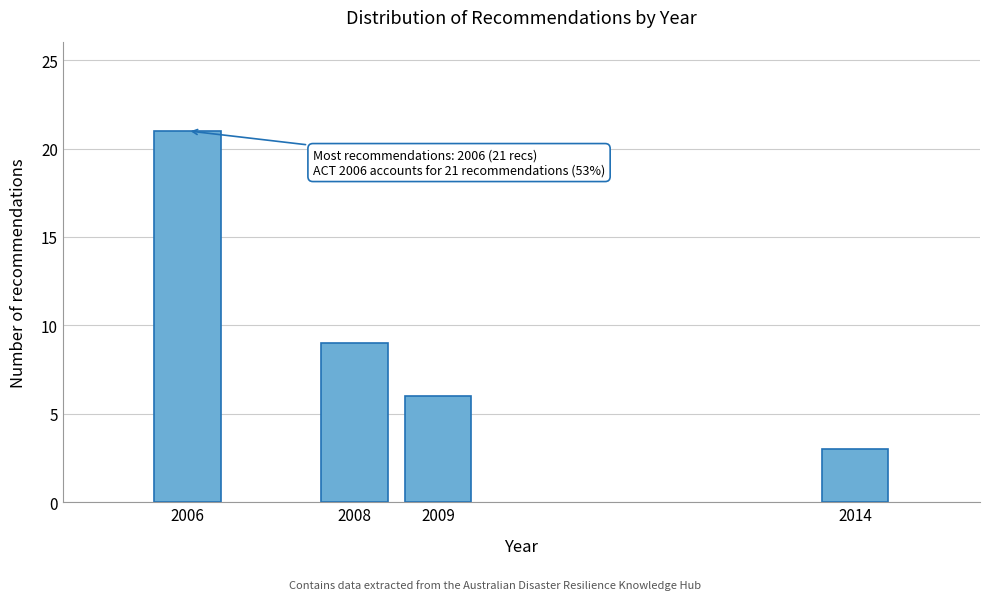

Reading right to left, transcribe all the data shown in this chart.

2014=3	2009=6	2008=9	2006=21